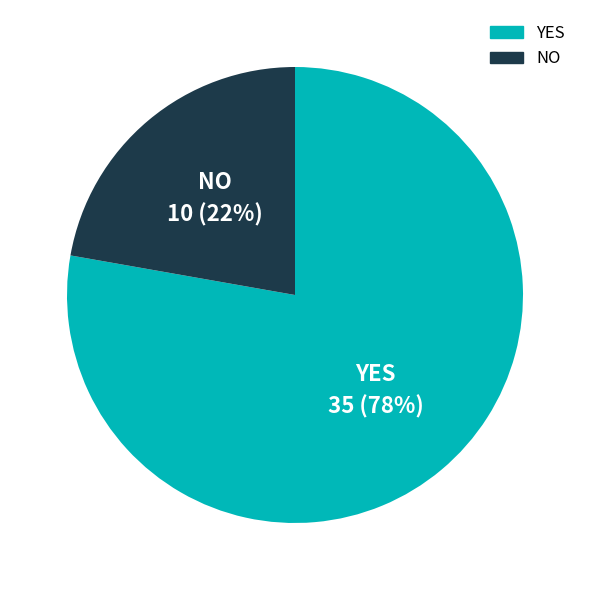

How many slices are in this pie chart?

2